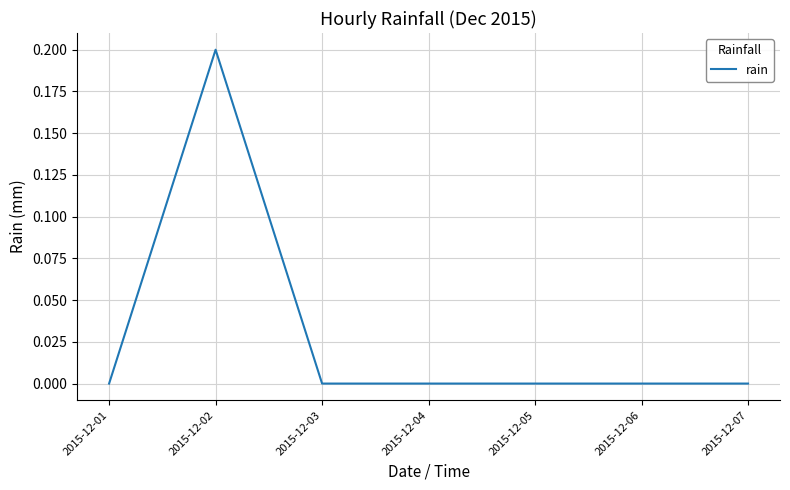

True or false: the data shows 0.1 at 2015-12-04.

False